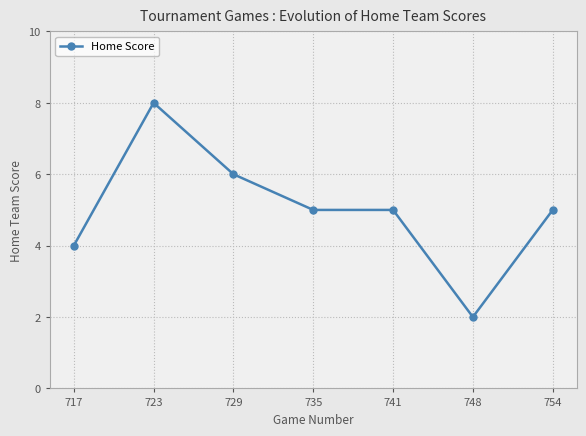

The value at 748 is 2. True or false?

True